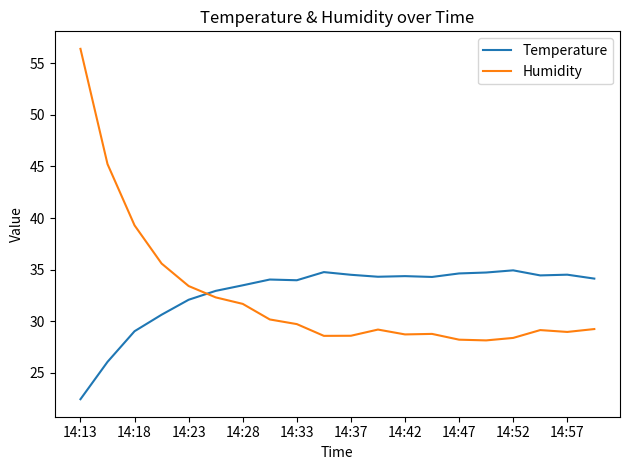

How many lines are shown in the chart?

2